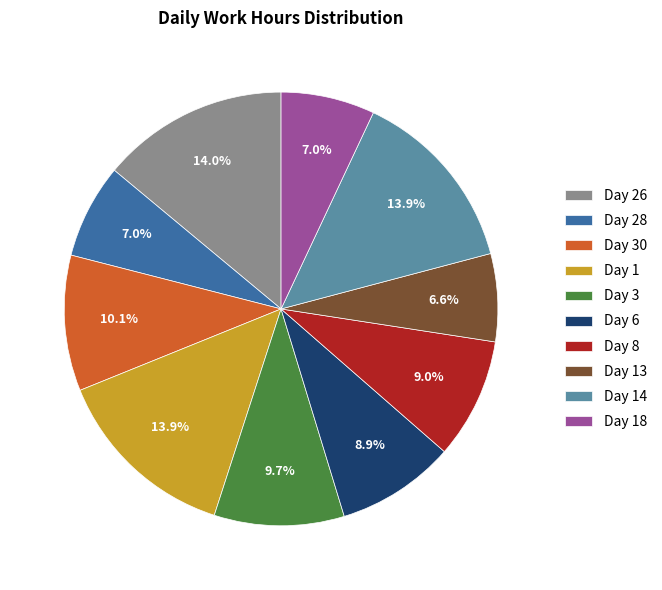

Does Day 3 account for over 50% of the chart?

No